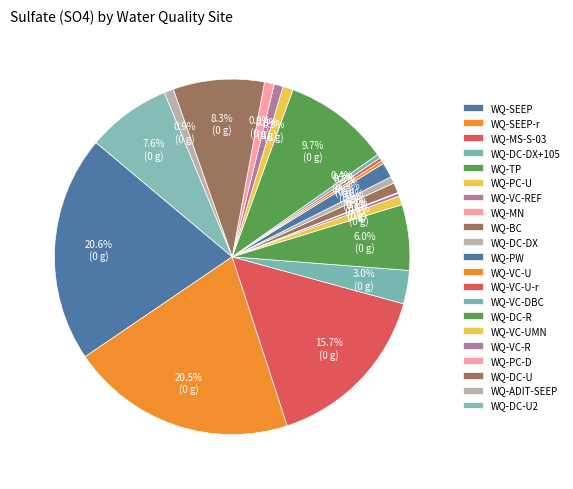

What is the change in value from WQ-BC to WQ-VC-DBC?

-15.9